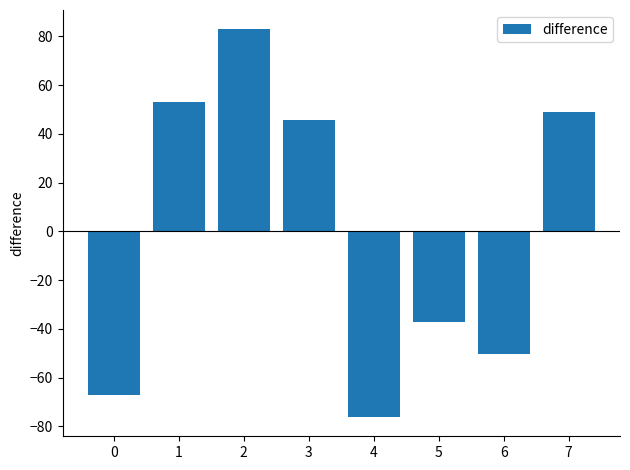

What is the difference between the values at 6 and 3?

96.0